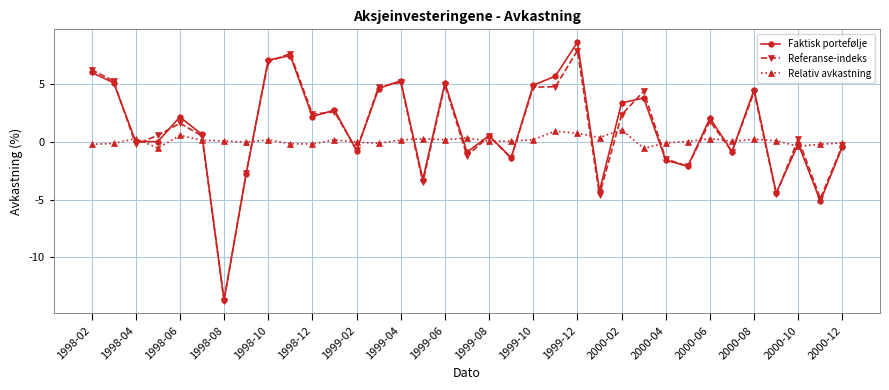

What is the highest value of the Faktisk portefølje series?

8.6